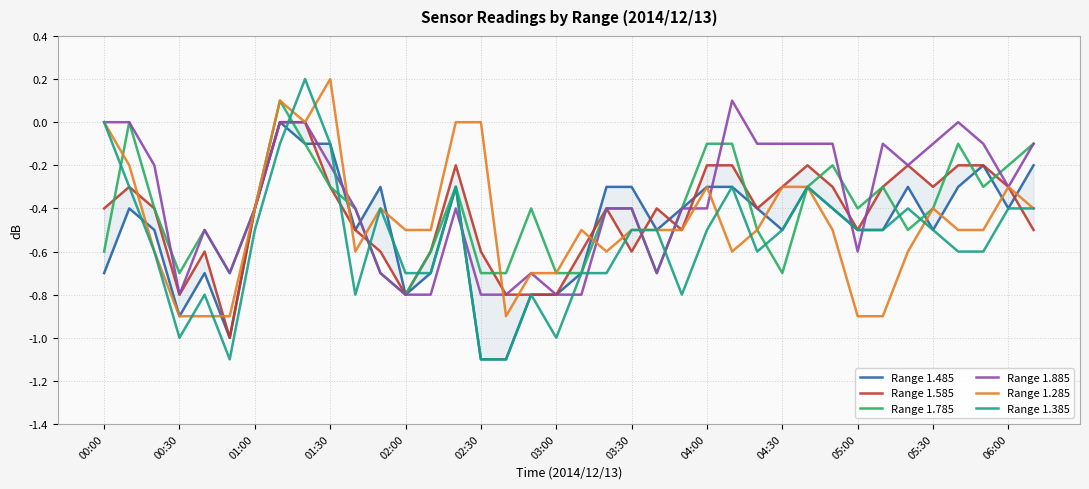

The value of Range 1.385 at 03:30 is -0.3. True or false?

False